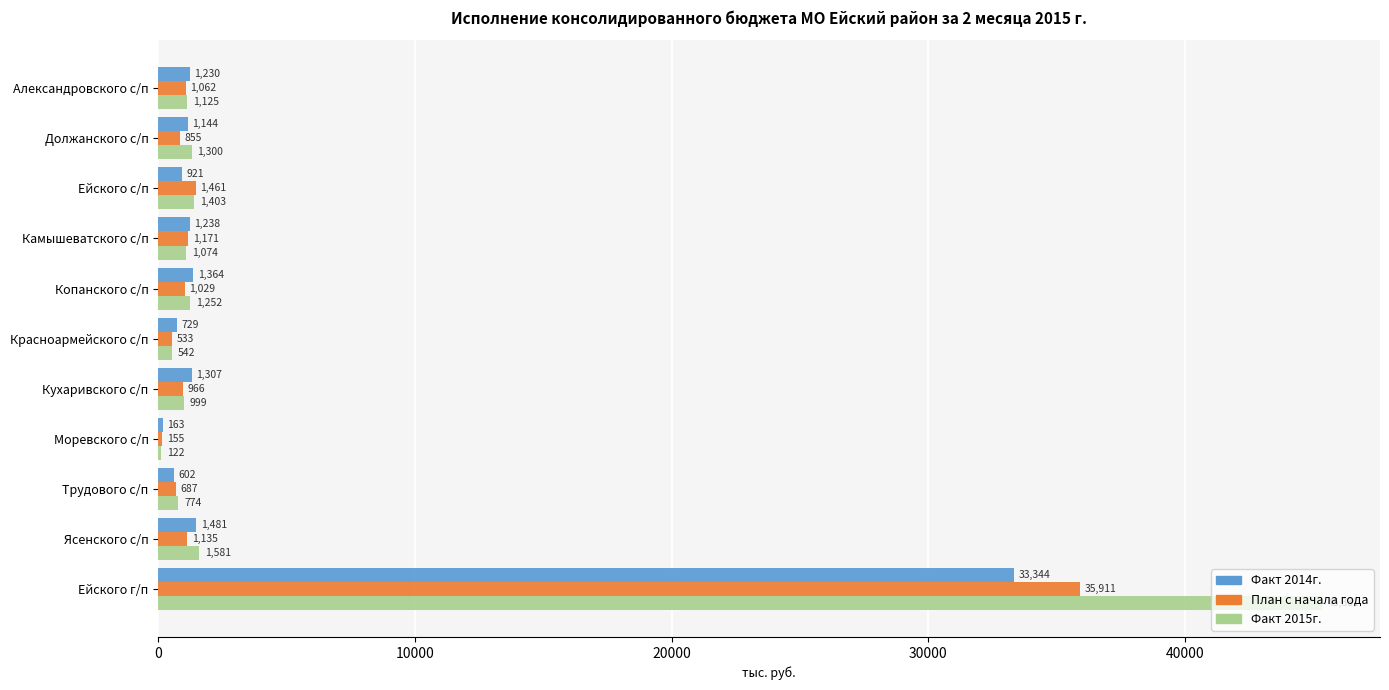

Which label corresponds to the largest value in the chart?

Ейского г/п